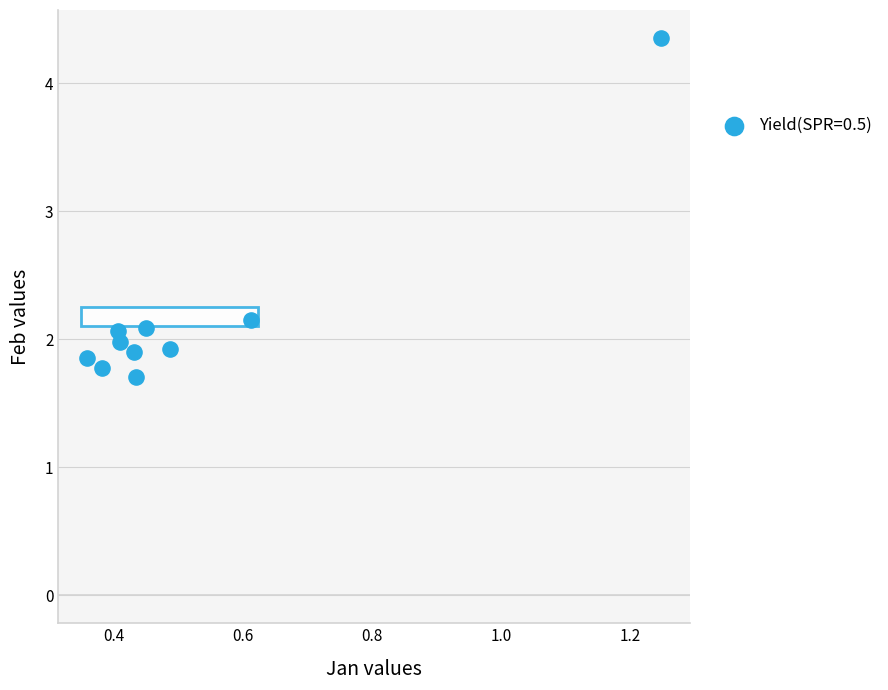

What is the average Y value?

2.2